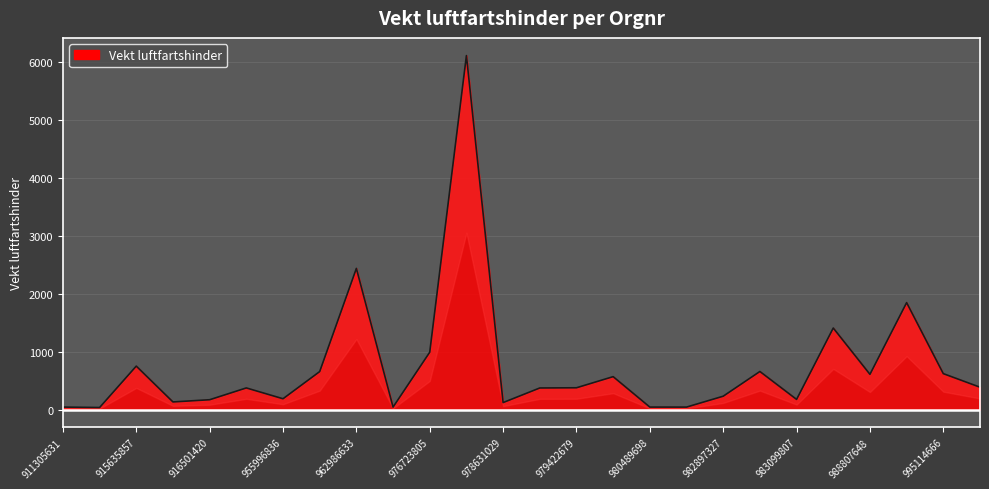

What is the value of the 24th point from the left?

1845.4